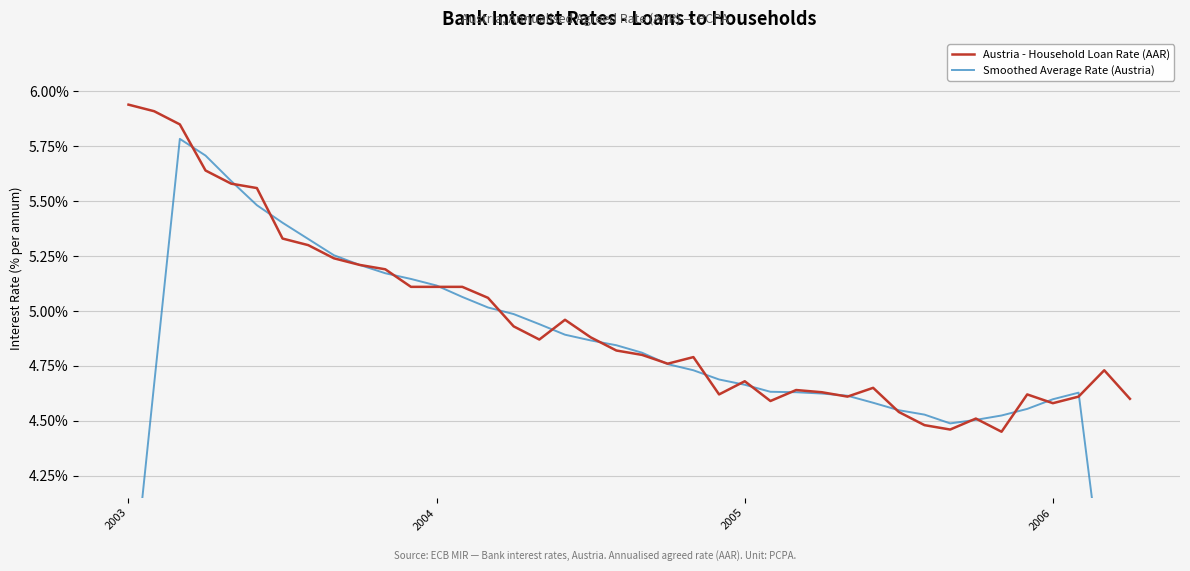

At which category does Austria - Household Loan Rate (AAR) reach its first local valley?

16